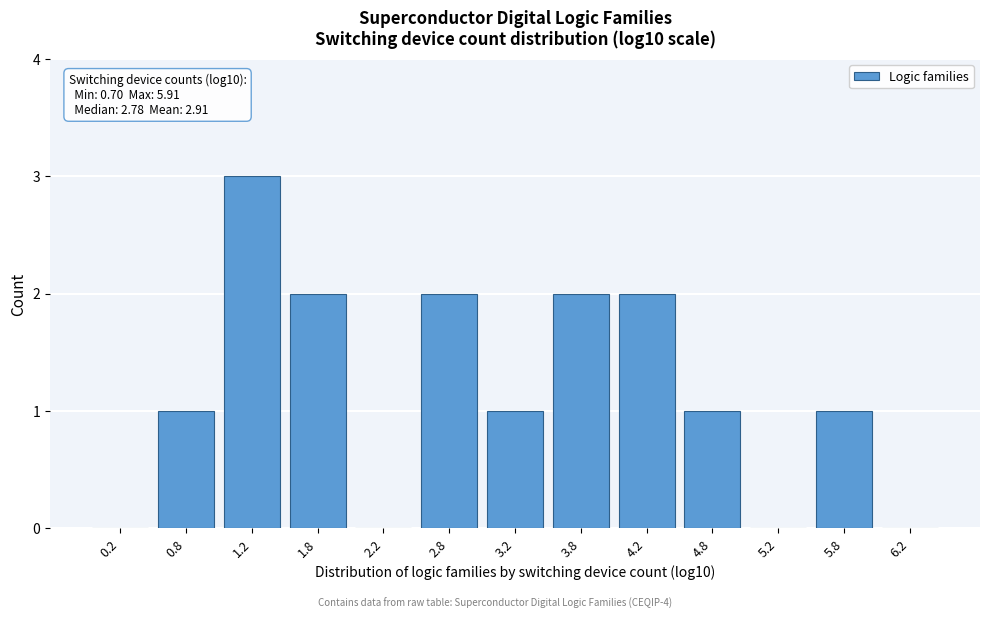

Reading left to right, extract all data points from this chart.

0.2=0	0.8=1	1.2=3	1.8=2	2.2=0	2.8=2	3.2=1	3.8=2	4.2=2	4.8=1	5.2=0	5.8=1	6.2=0